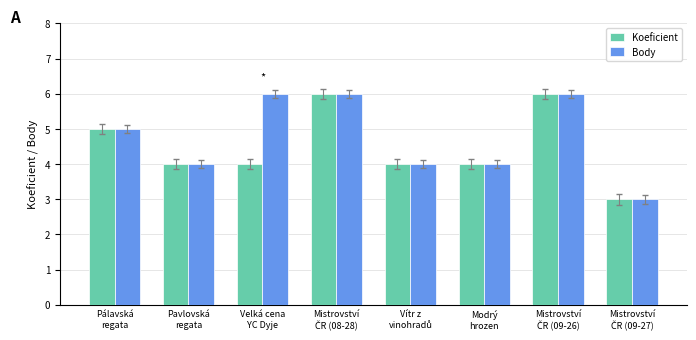

Reading left to right, extract all data points from this chart.

Koeficient: 5	4	4	6	4	4	6	3
Body: 5	4	6	6	4	4	6	3